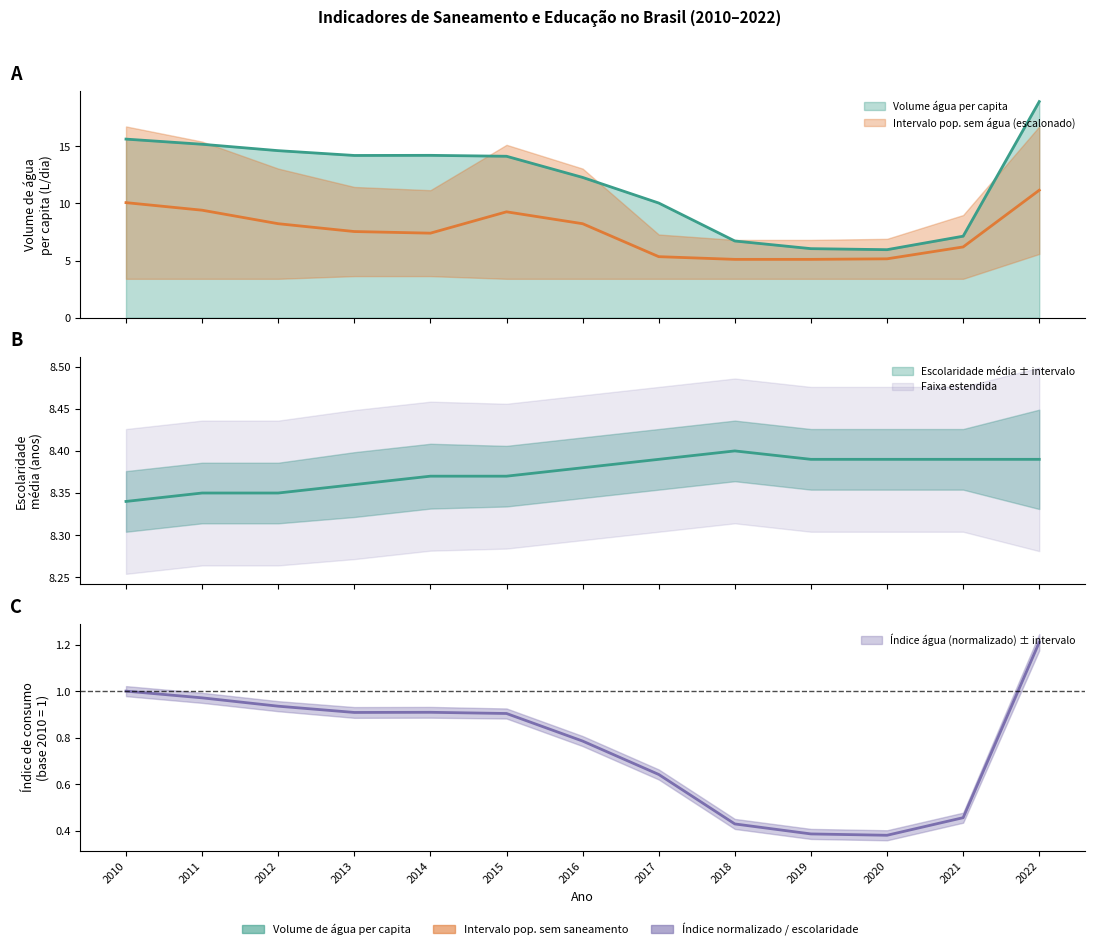

At which label is Escolaridade média closest to 8?

2010